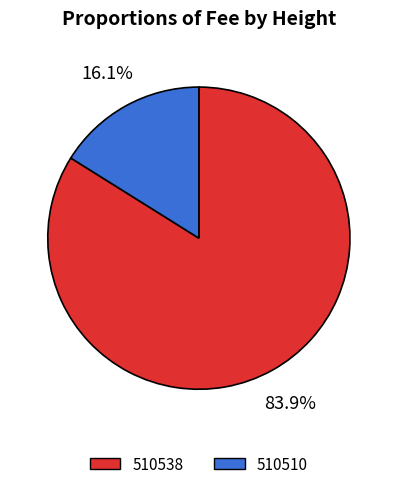

What is the smallest slice in the pie chart?

510510